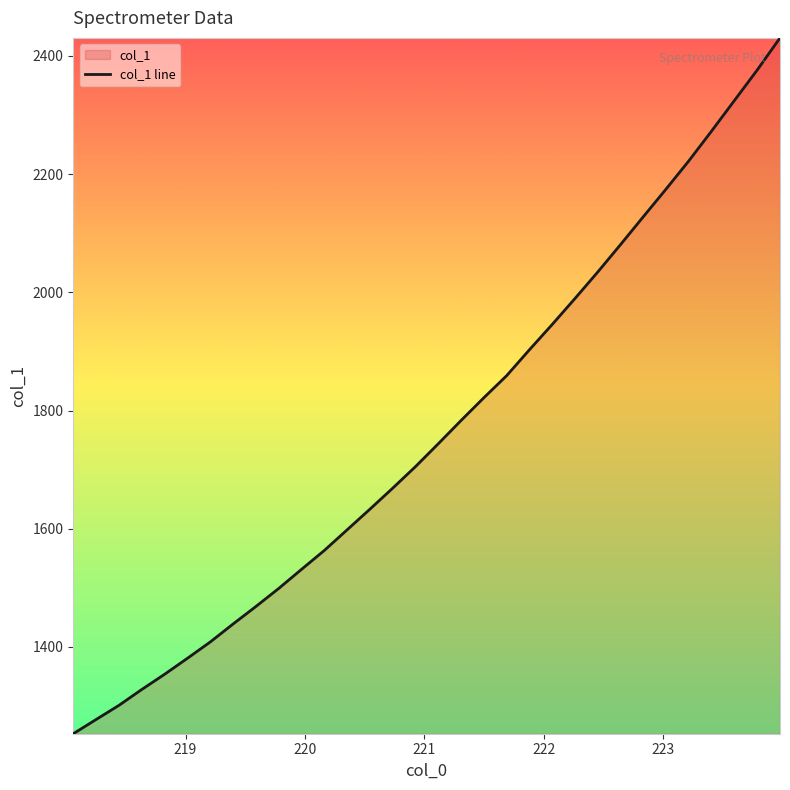

Reading left to right, extract all data points from this chart.

1253.2	1277.2	1301.2	1328.0	1353.7	1380.8	1408.3	1438.7	1468.3	1498.8	1531.2	1563.2	1598.1	1633.0	1668.6	1705.1	1743.8	1783.1	1821.6	1859.0	1902.8	1945.7	1989.6	2034.4	2080.8	2128.0	2174.8	2222.6	2273.1	2324.6	2376.1	2430.4